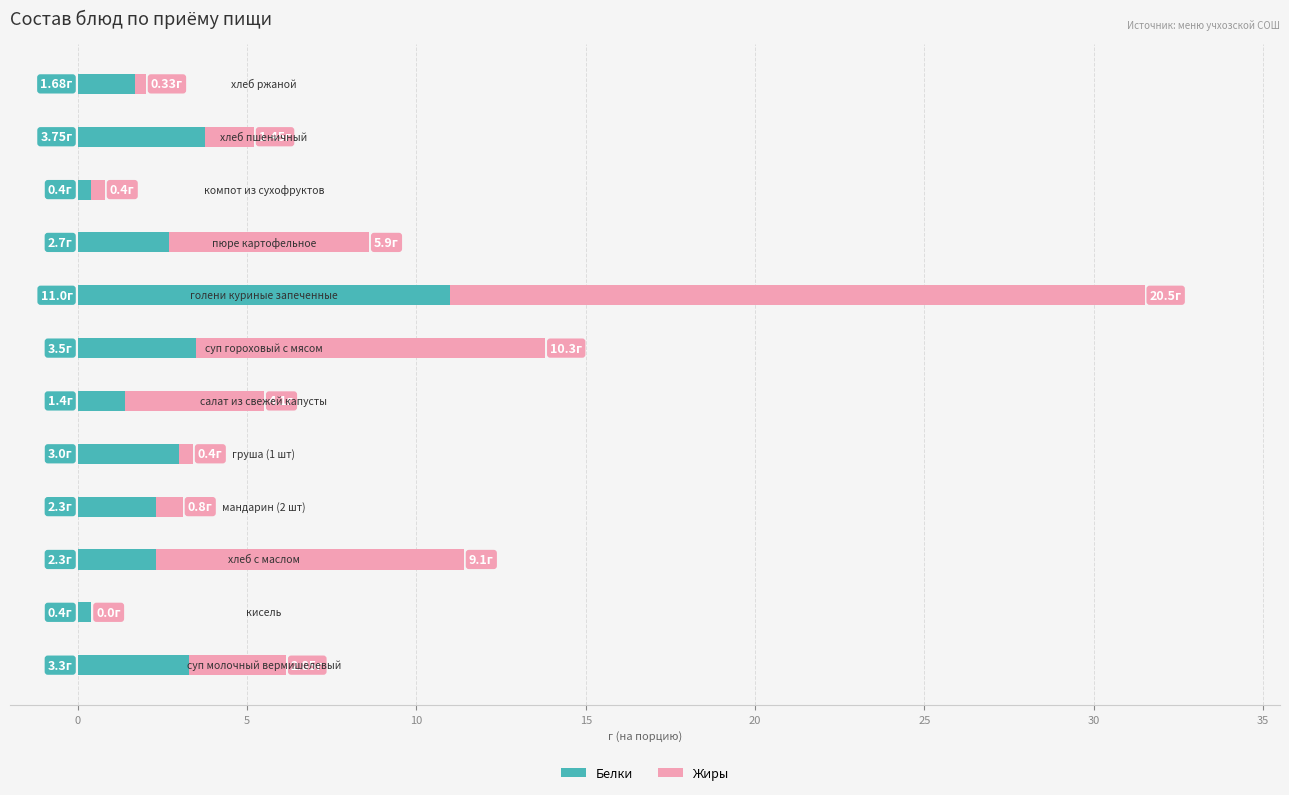

What are all the series names shown in the legend?

Белки, Жиры